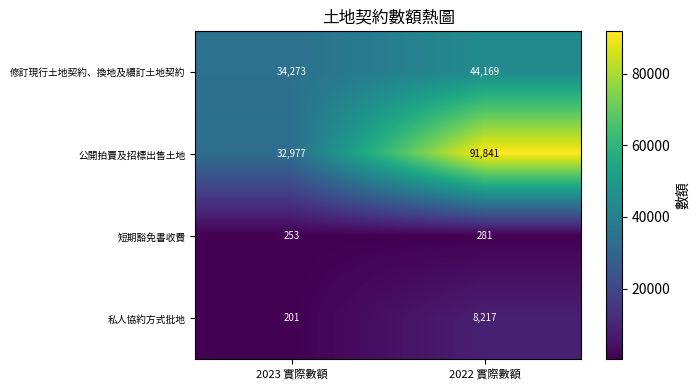

What is the lowest value of the 修訂現行土地契約、換地及續訂土地契約 series?

34273